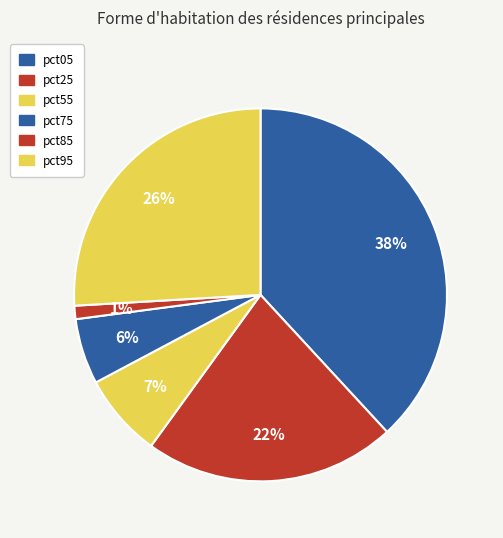

How many segments does this pie chart have?

6